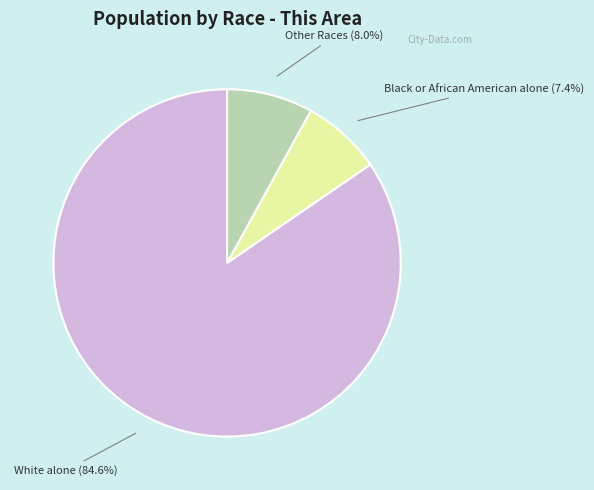

To the nearest percent, what is the average slice percentage?

33%